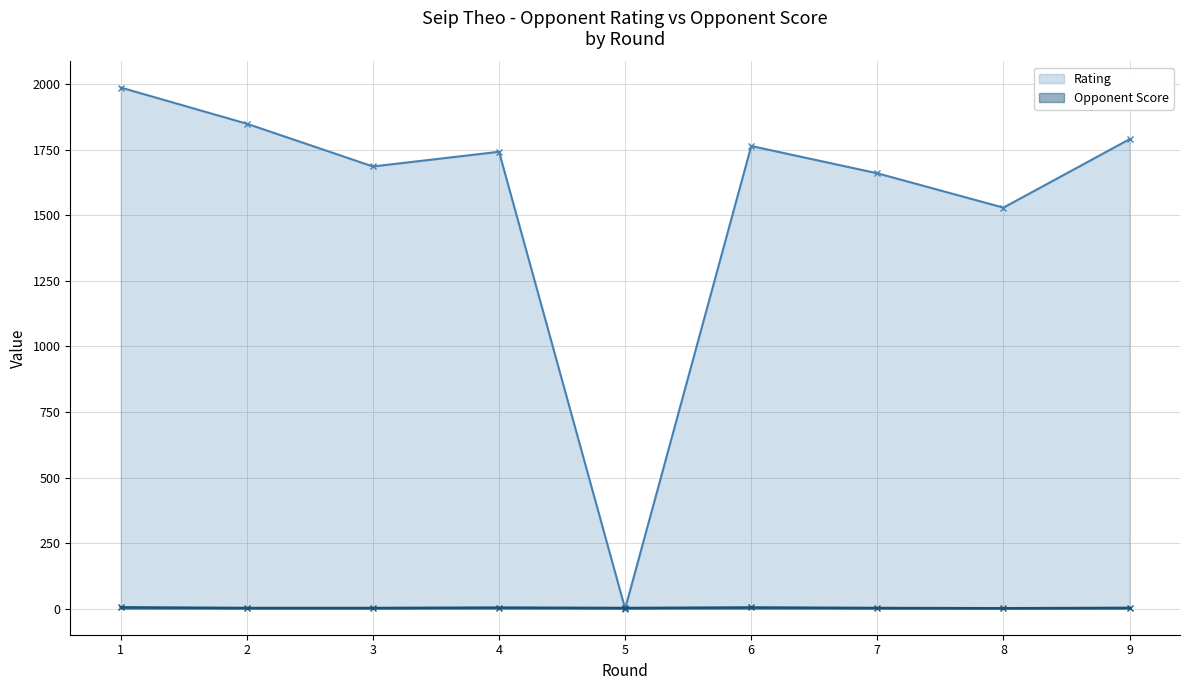

What is the value of the Rating point at the 2nd from the left?

1849.0